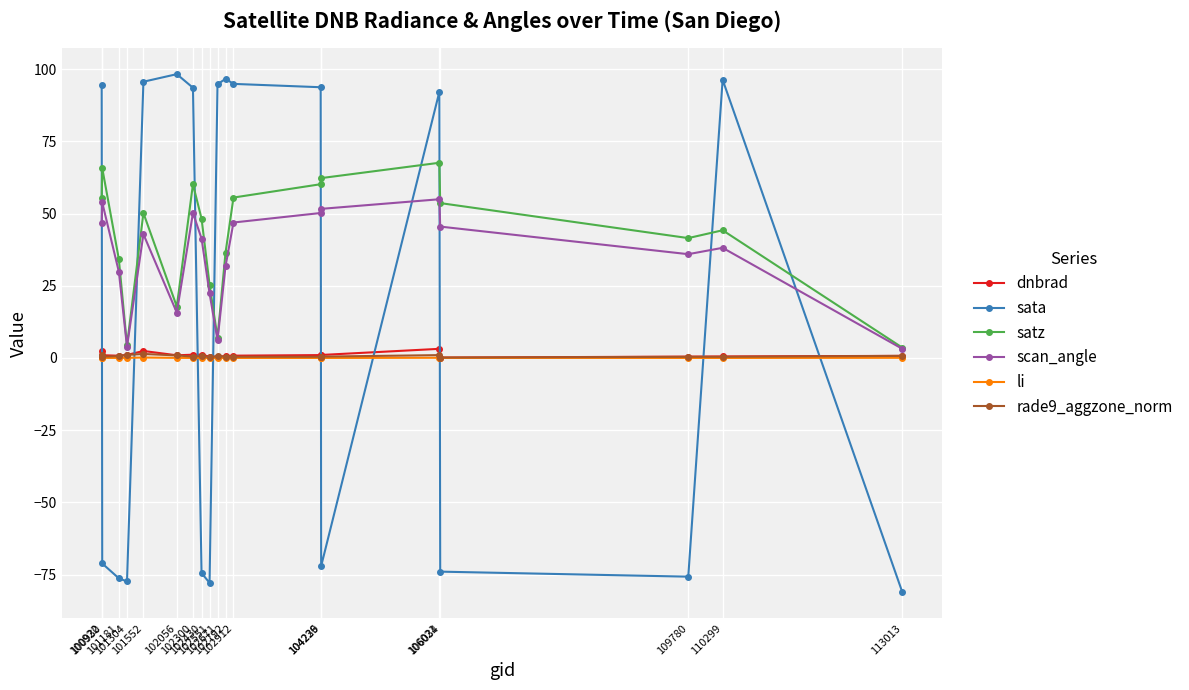

Is it true that satz equals 98.3 at 100922?

False